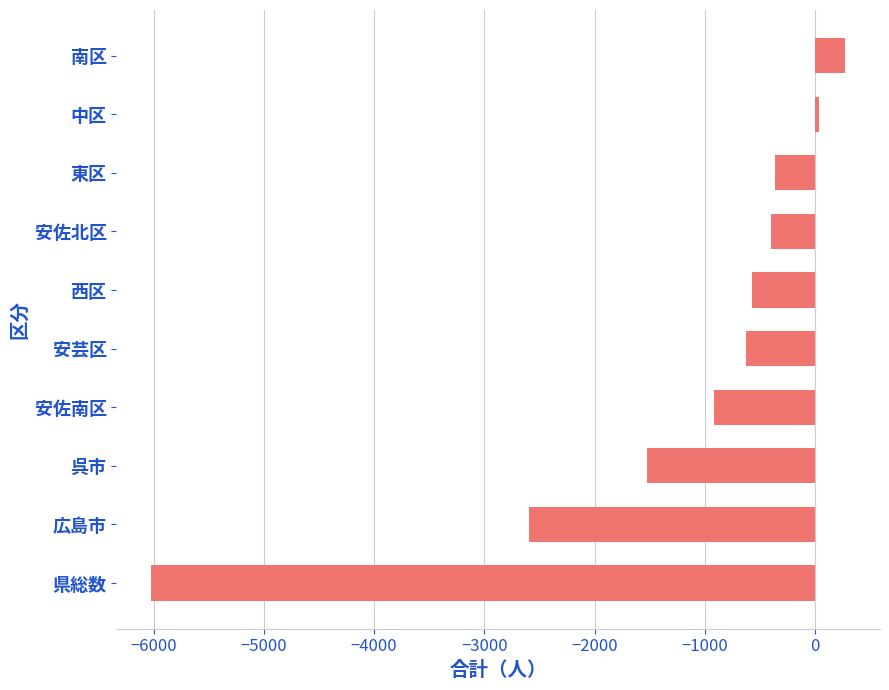

Which has a higher value, 中区 or 呉市?

中区